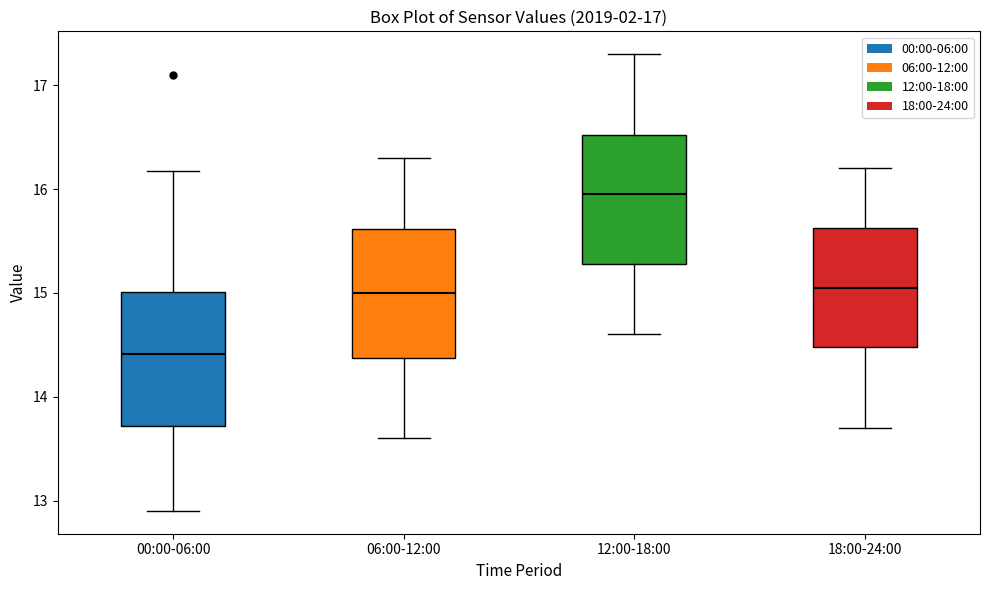

Which box's median line is the lowest?

00:00-06:00